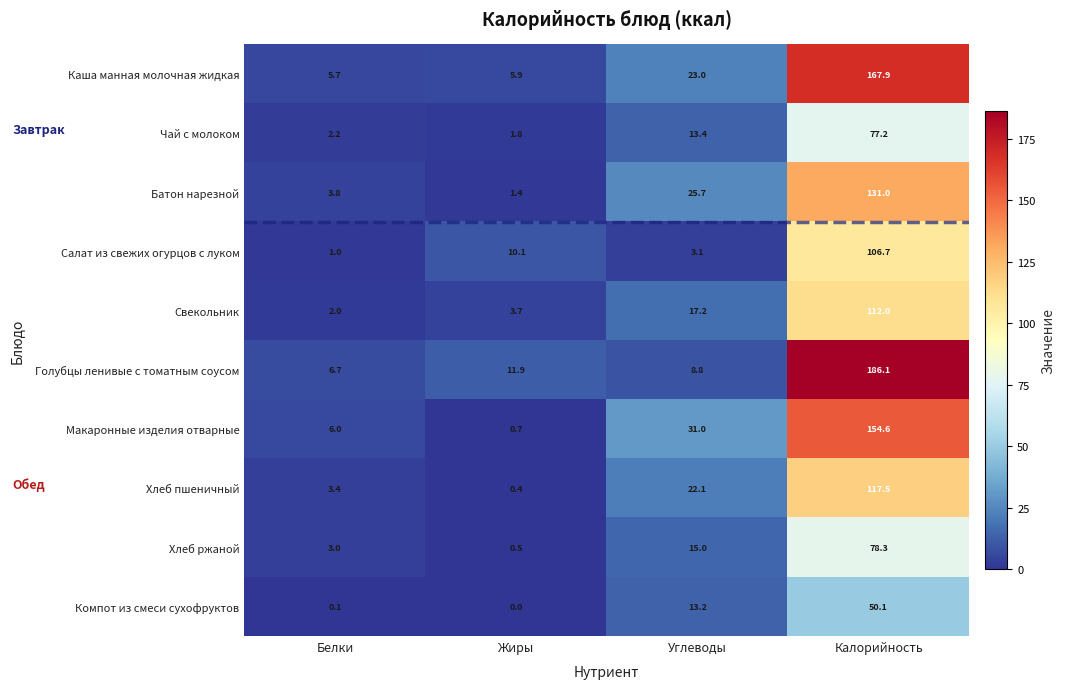

The value of Голубцы ленивые с томатным соусом at Жиры is 5.9. True or false?

False